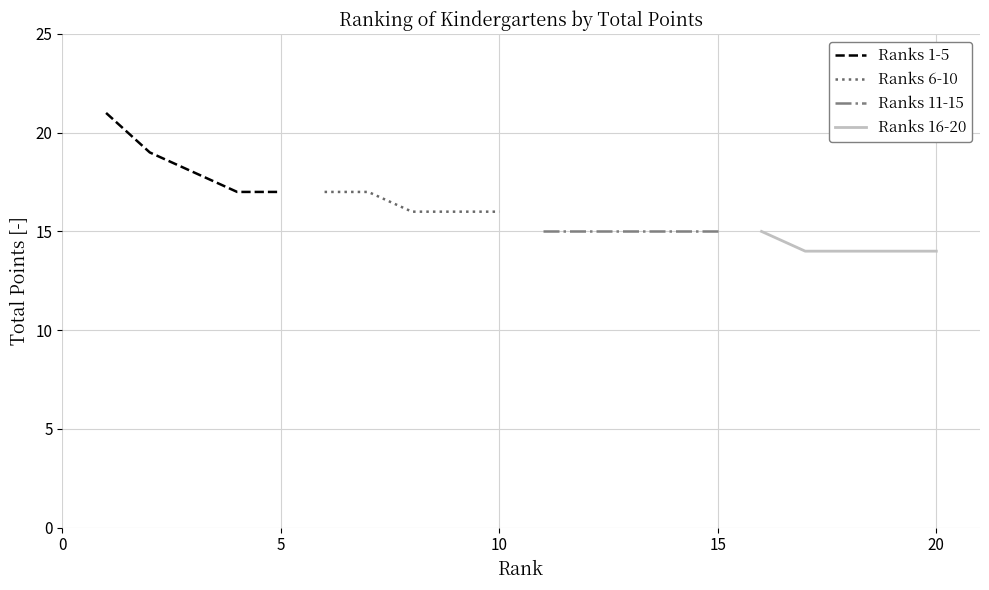

Rank the series by their maximum value, from highest to lowest.

Ranks 1-5, Ranks 6-10, Ranks 11-15, Ranks 16-20